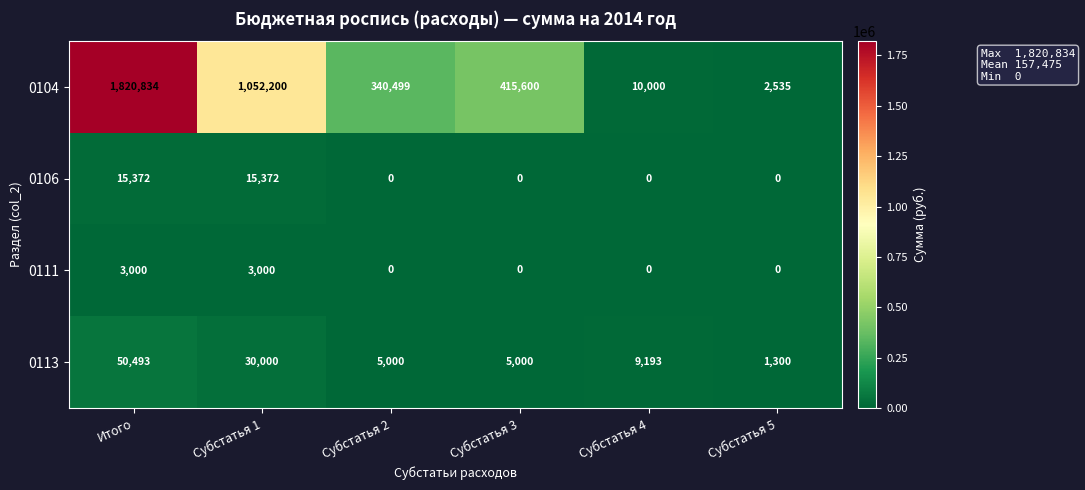

Where does the 0104 series first go above 415600?

Итого